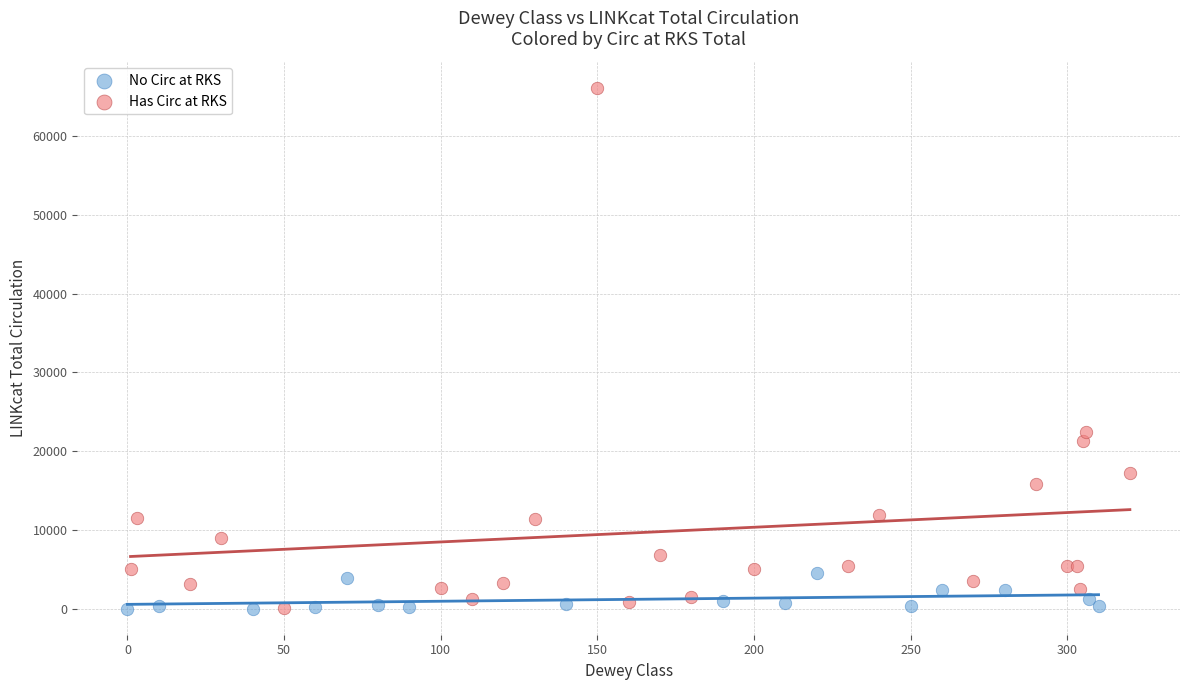

Which series has the largest Y range (max minus min)?

Has Circ at RKS